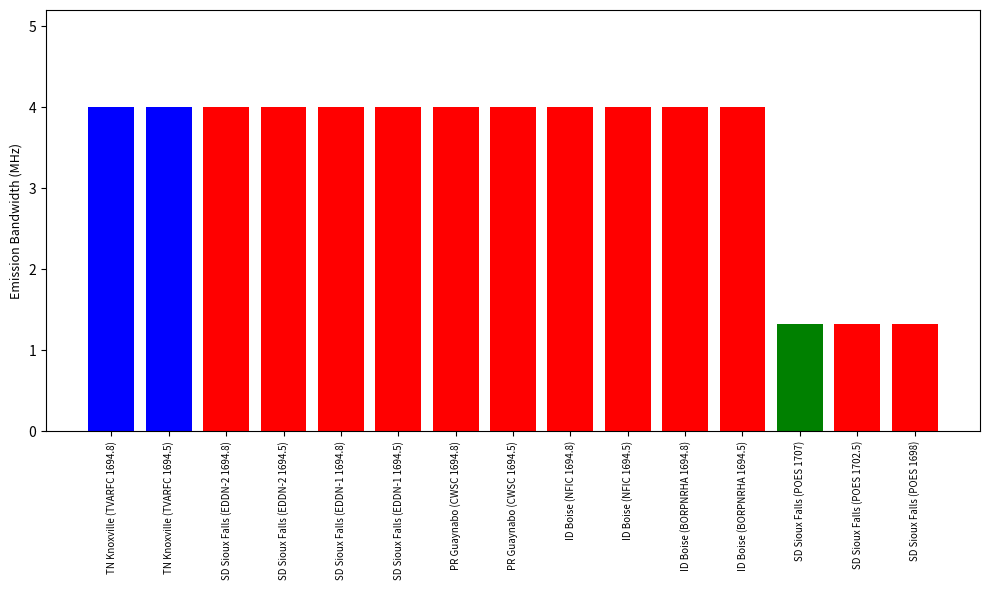

What position from the right is ID Boise (BORPNRHA 1694.5)?

4